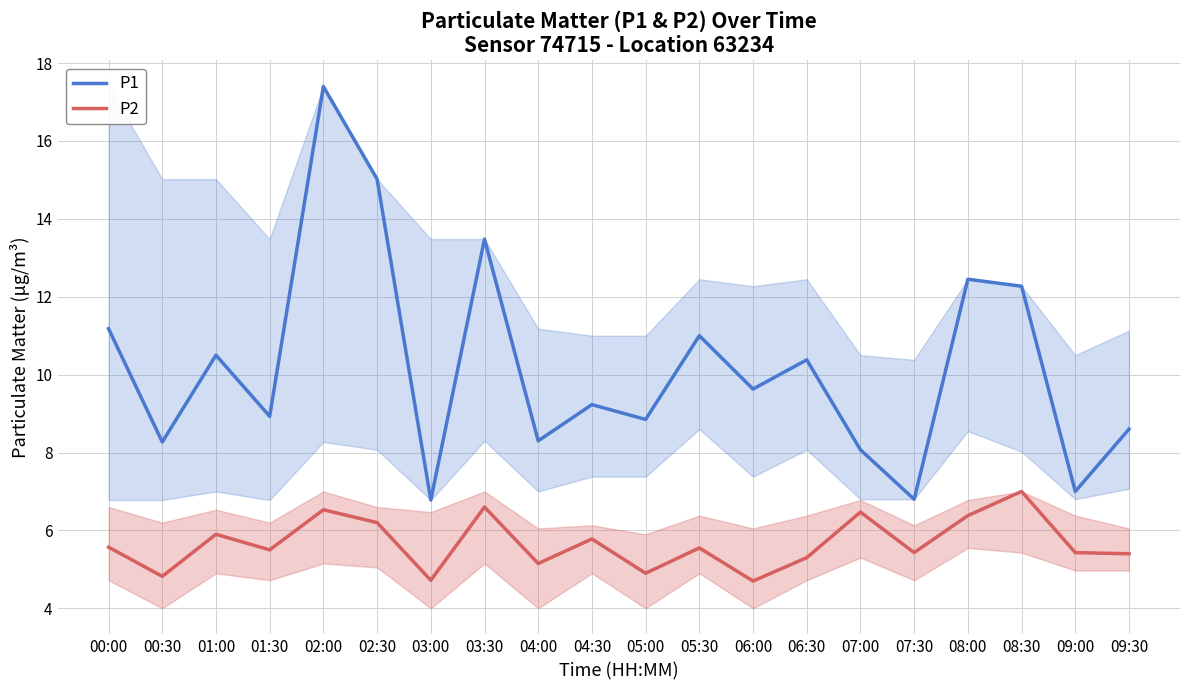

What position from the left is 02:00?

5